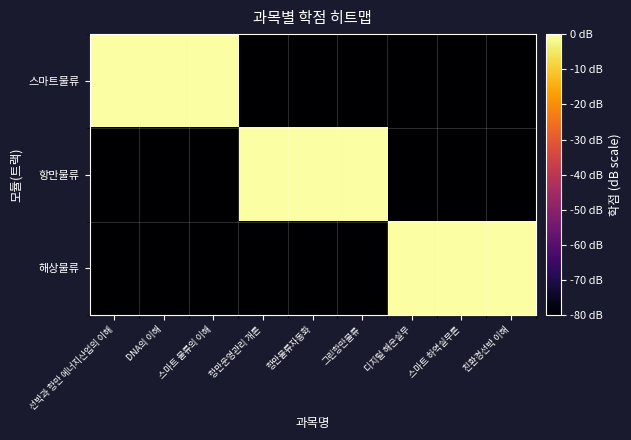

At how many categories does at least one series exceed -72?

9